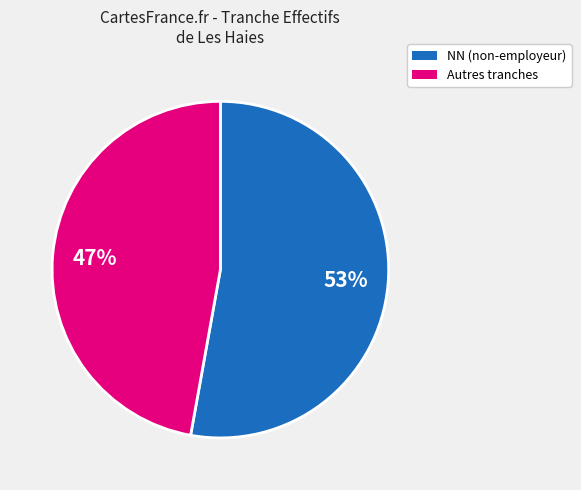

Is there a majority slice in this chart?

Yes